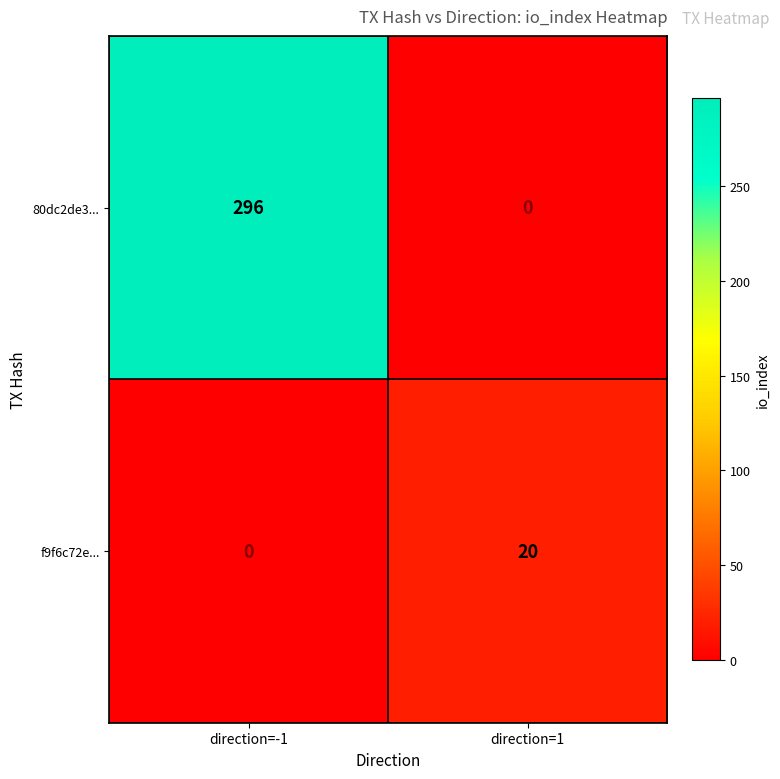

What is the sum of the f9f6c72e... values at direction=1 and direction=-1?

20